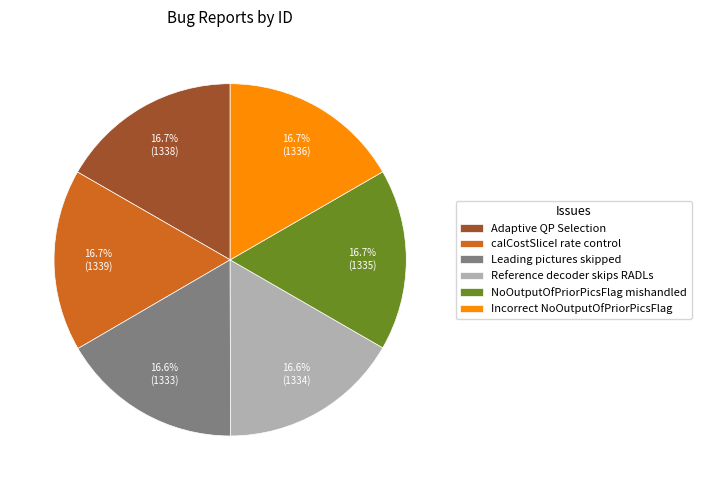

Approximately how many times larger is the value at Incorrect NoOutputOfPriorPicsFlag compared to Leading pictures skipped?

1.0